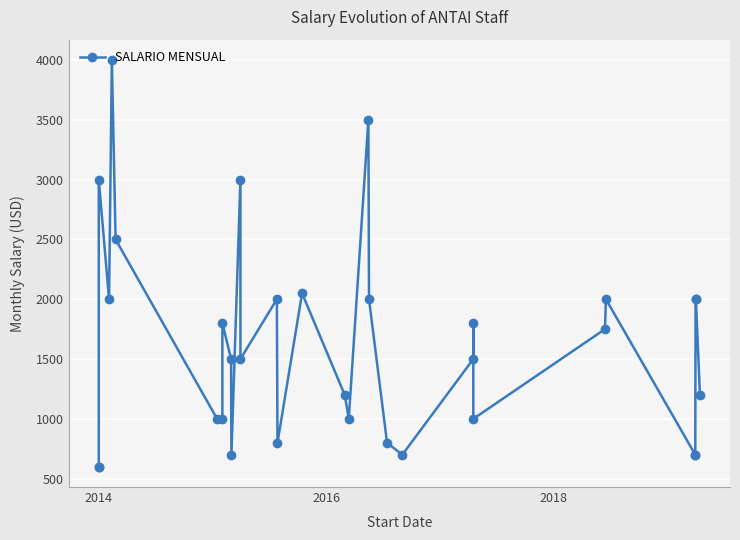

The chart shows a value of 4545 at 11. True or false?

False